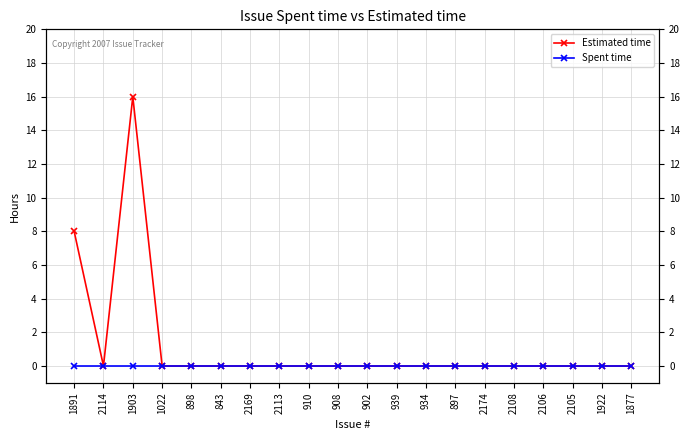

List the series in order of their peak value, highest first.

Estimated time, Spent time